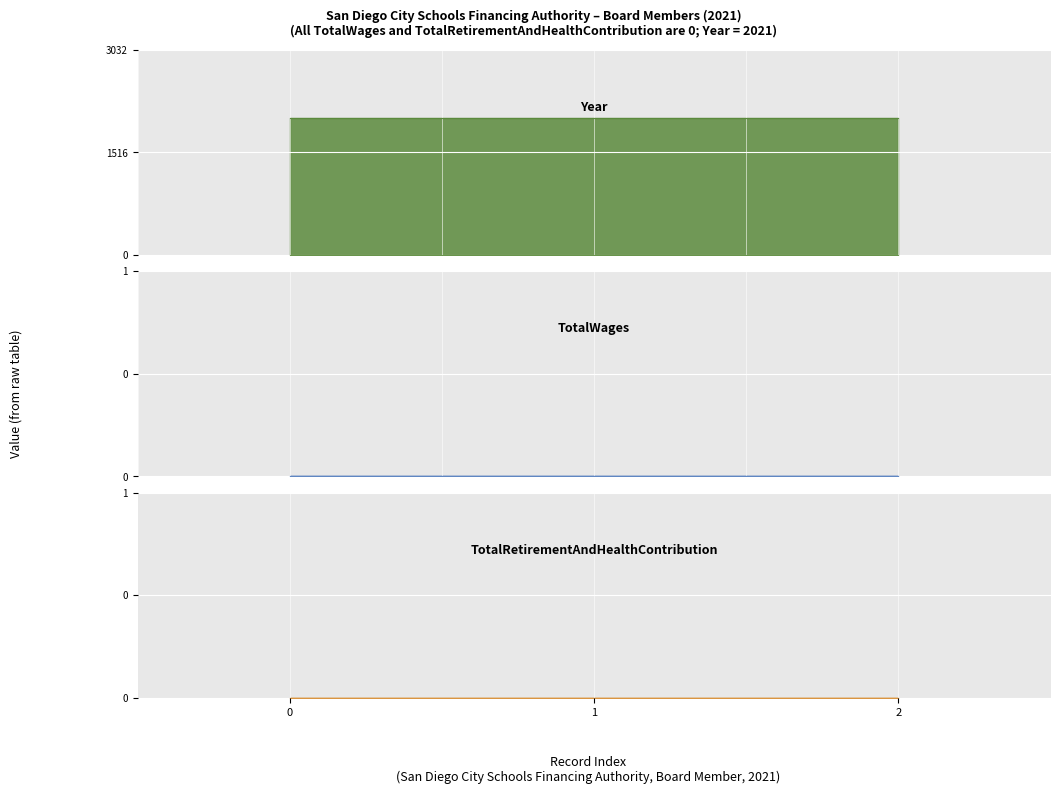

Reading left to right, extract all data points from this chart.

TotalWages: 0	0	0
TotalRetirementAndHealthContribution: 0	0	0
Year: 2021	2021	2021